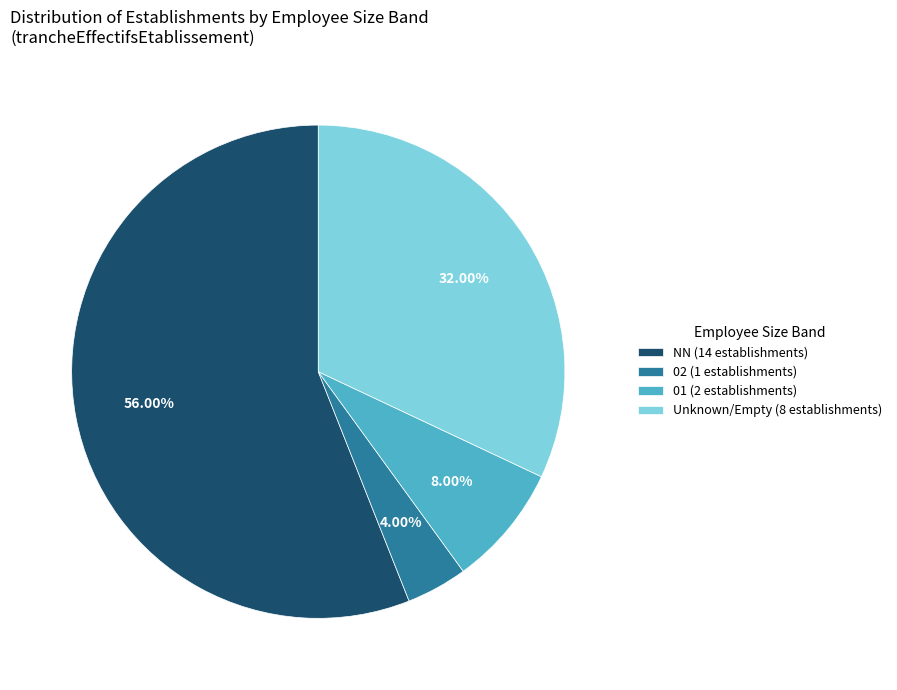

Combined, do 02 (1 establishments) and NN (14 establishments) account for over 50%?

Yes